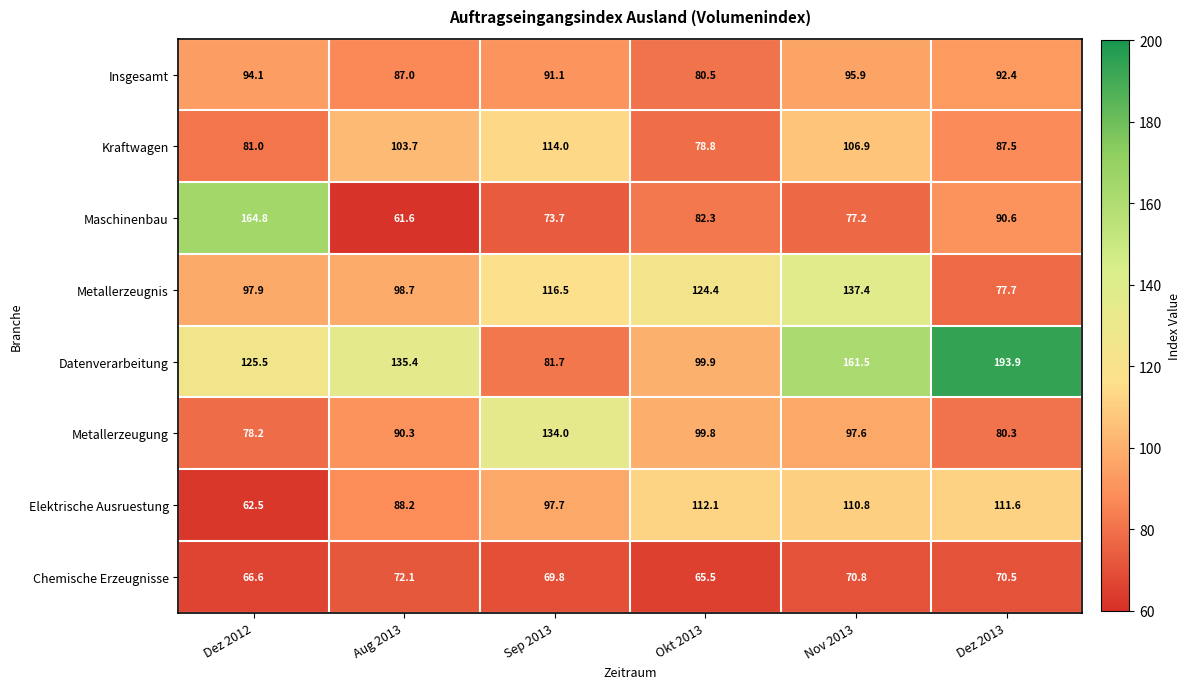

What is the sum of all Chemische Erzeugnisse values?

415.3